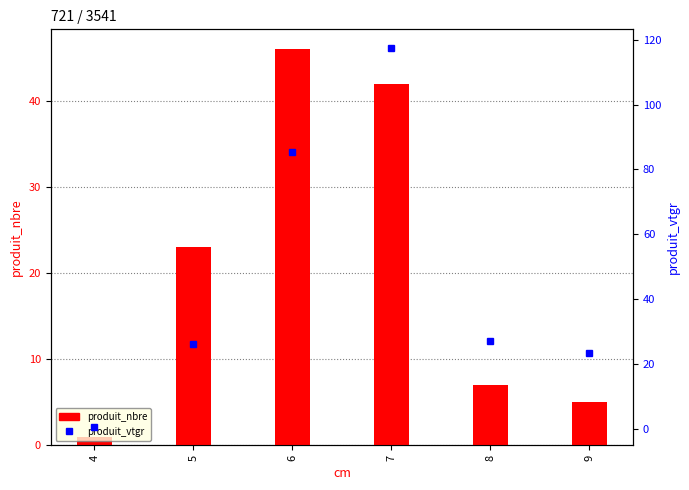

Reading left to right, what are all the values shown in this chart?

produit_nbre: 4=1.0	5=23.0	6=46.0	7=42.0	8=7.0	9=5.0
produit_vtgr: 4=0.6	5=26.1	6=85.3	7=117.4	8=27.2	9=23.2